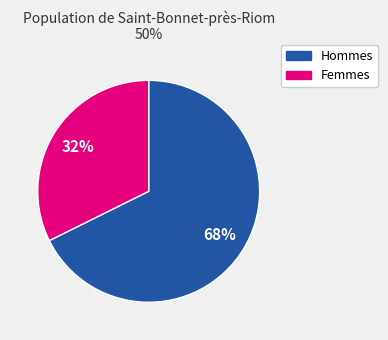

Does any single category account for the majority?

Yes